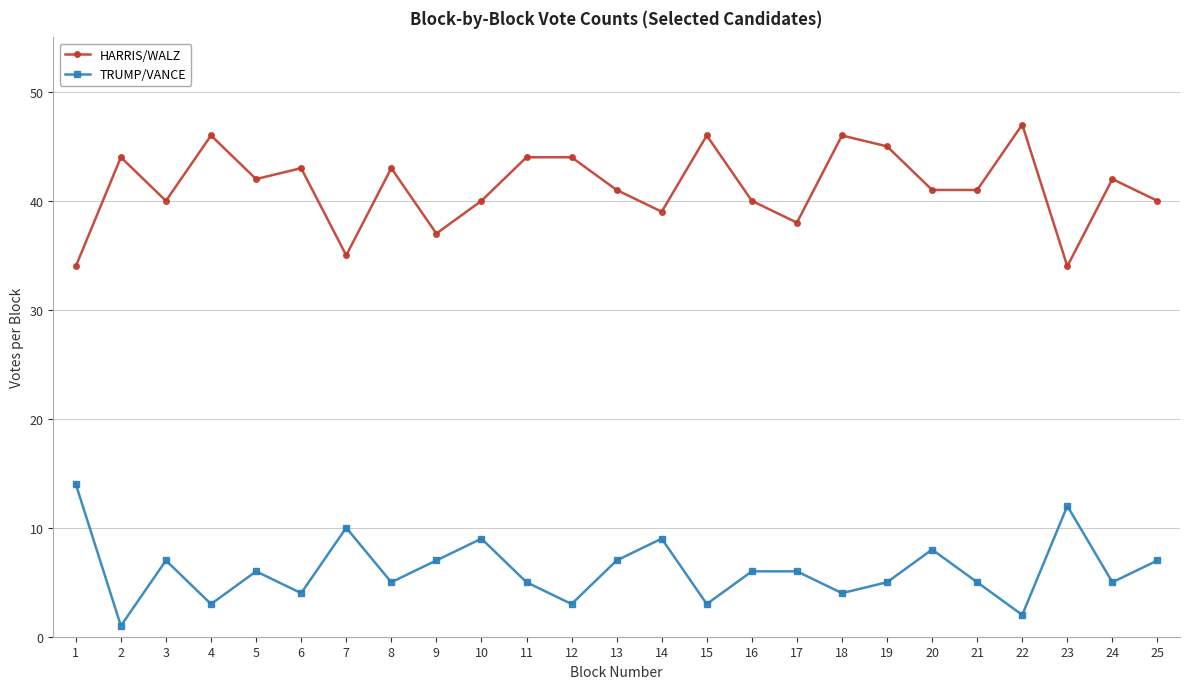

What is the difference between the highest and lowest values at 5?

36